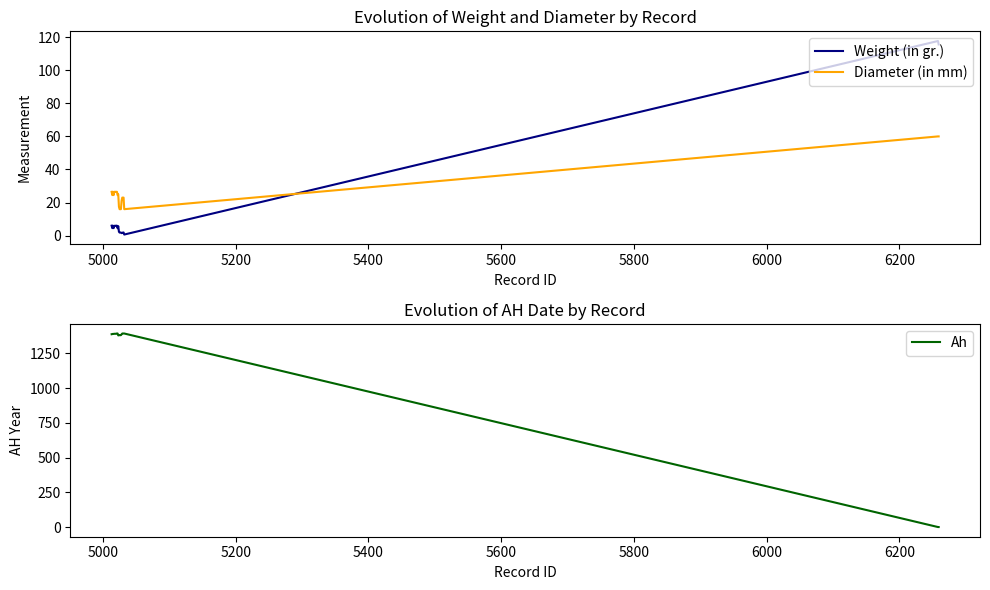

Reading left to right, list all the values displayed in this chart.

Weight (in gr.): 6.0	4.5	6.0	4.5	5.9	6.0	5.9	6.0	6.0	4.5	5.7	2.4	1.9	1.9	1.9	1.5	1.7	1.9	1.9	0.7	117.7	115.6
Diameter (in mm): 26.5	24.5	26.5	24.5	26.5	26.5	26.5	26.5	26.5	24.5	25.0	17.5	16.0	16.0	16.0	21.0	23.0	23.0	23.0	16.0	60.0	60.0
Ah: 1387.0	1388.0	1389.0	1389.0	1390.0	1390.0	1390.0	1391.0	1392.0	1392.0	1378.0	1381.0	1380.0	1380.0	1380.0	1386.0	1392.0	1392.0	1392.0	1392.0	0.0	0.0